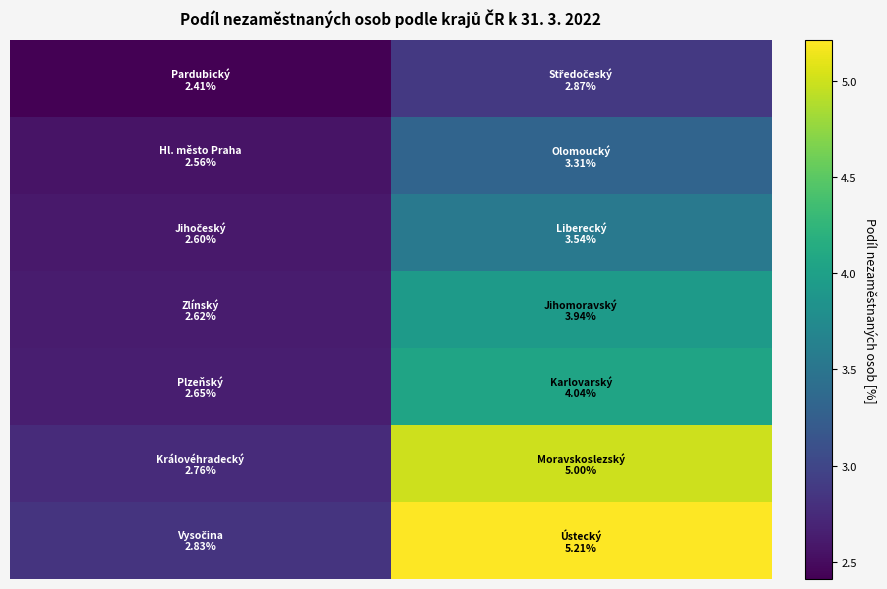

At which category is the sum across all series the highest?

1